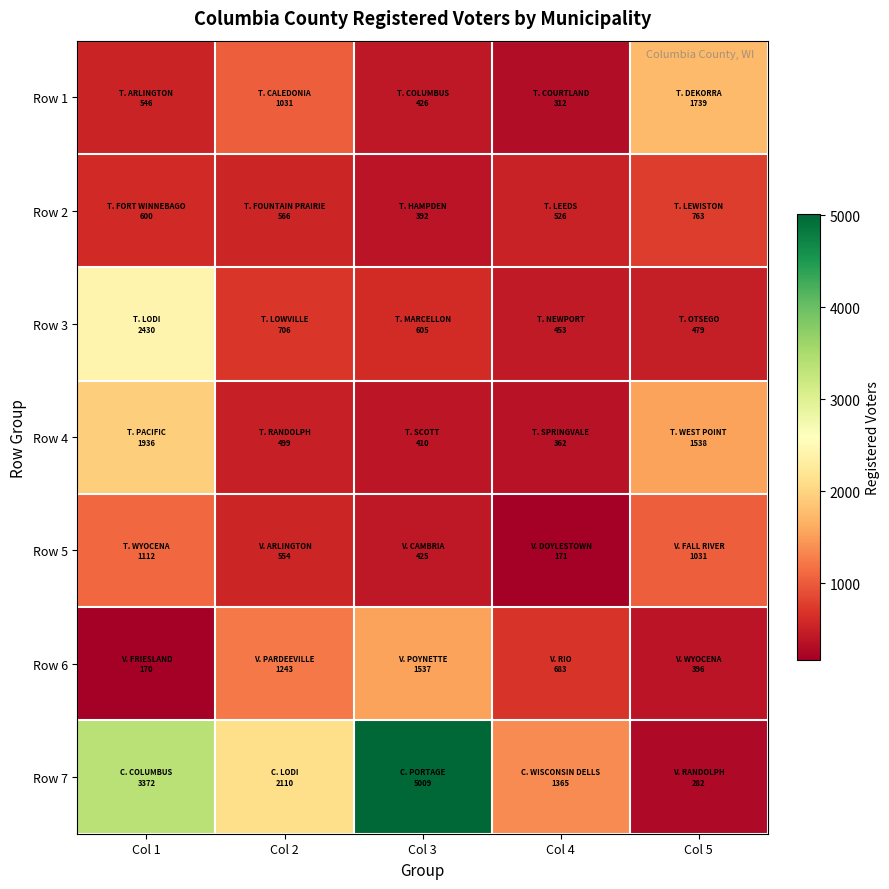

Reading left to right, list all the values displayed in this chart.

Row 1: Col 1=546	Col 2=1031	Col 3=426	Col 4=312	Col 5=1739
Row 2: Col 1=600	Col 2=566	Col 3=392	Col 4=526	Col 5=763
Row 3: Col 1=2430	Col 2=706	Col 3=605	Col 4=453	Col 5=479
Row 4: Col 1=1936	Col 2=499	Col 3=410	Col 4=362	Col 5=1538
Row 5: Col 1=1112	Col 2=554	Col 3=425	Col 4=171	Col 5=1031
Row 6: Col 1=170	Col 2=1243	Col 3=1537	Col 4=683	Col 5=396
Row 7: Col 1=3372	Col 2=2110	Col 3=5009	Col 4=1365	Col 5=282